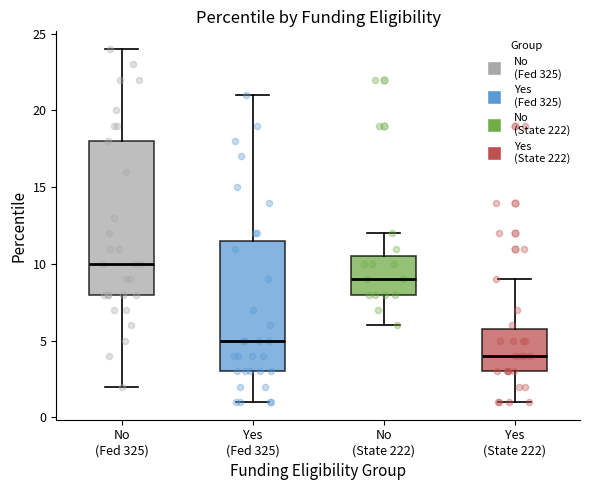

Which box has the lowest median line?

Yes (State 222)